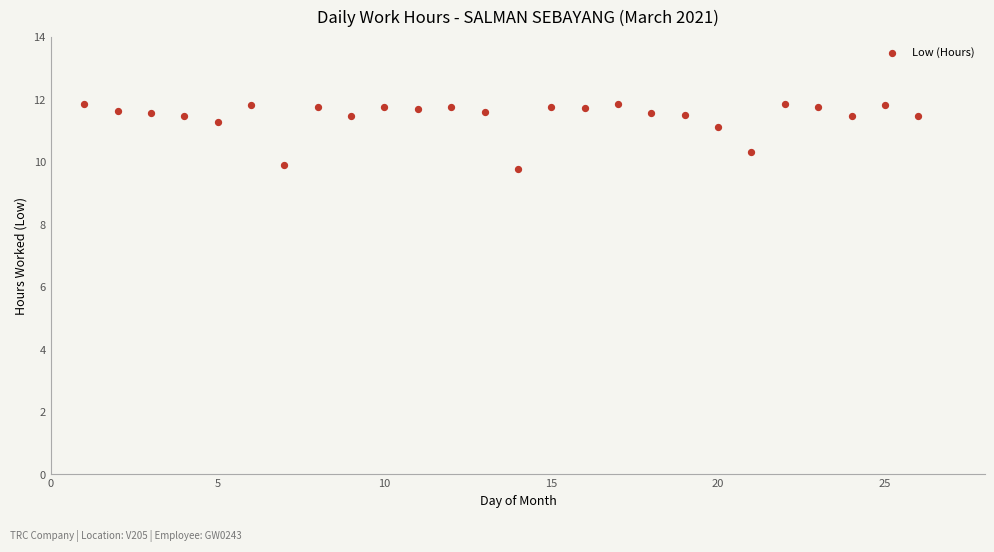

What is the range of X values (max minus min)?

25.0